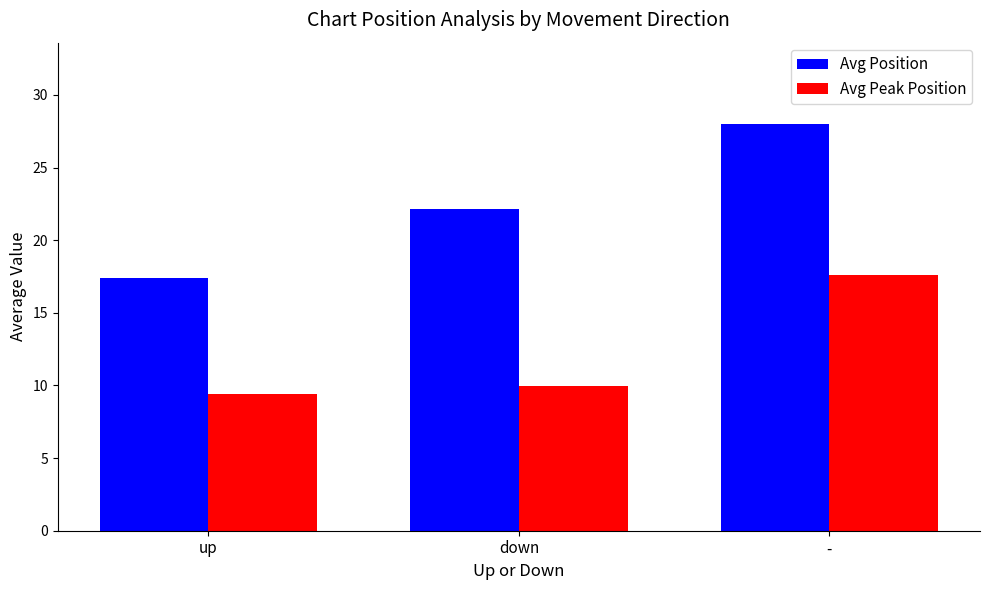

What is the maximum value for Avg Position?

28.0